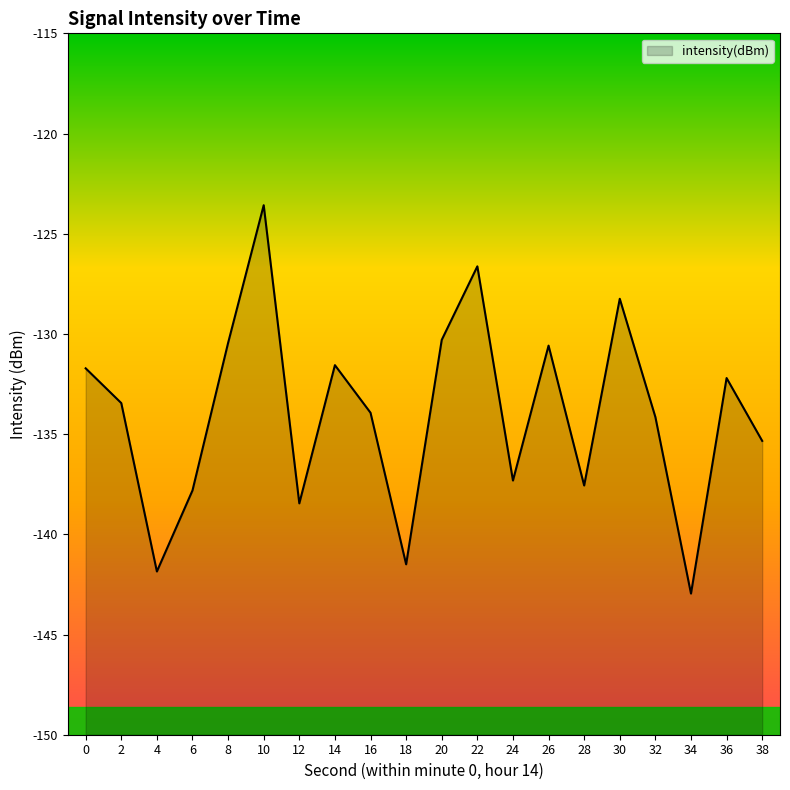

How many distinct data groups are displayed?

1